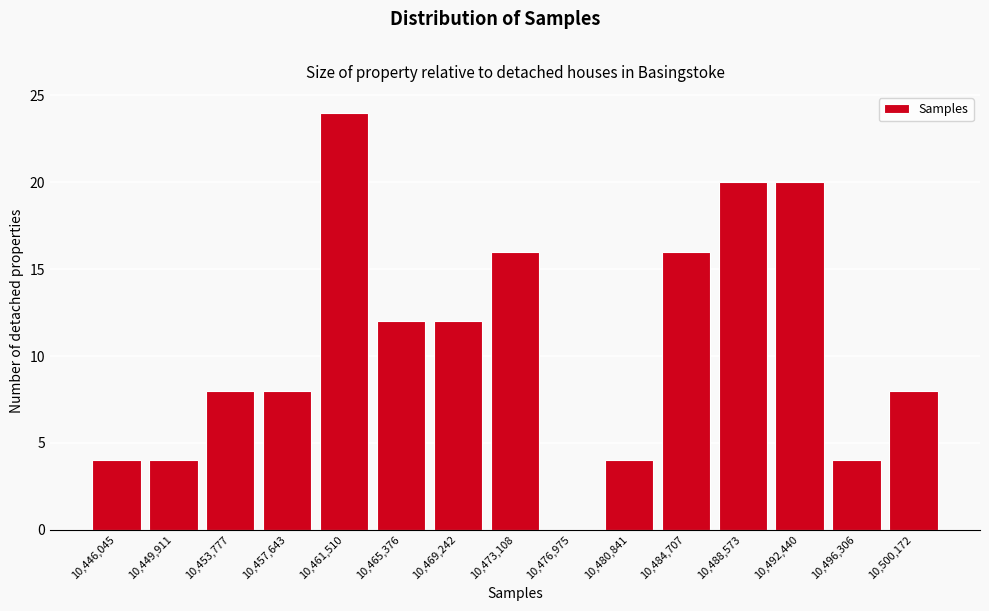

Reading left to right, extract all data points from this chart.

10,446,045=4	10,449,911=4	10,453,777=8	10,457,643=8	10,461,510=24	10,465,376=12	10,469,242=12	10,473,108=16	10,476,975=0	10,480,841=4	10,484,707=16	10,488,573=20	10,492,440=20	10,496,306=4	10,500,172=8